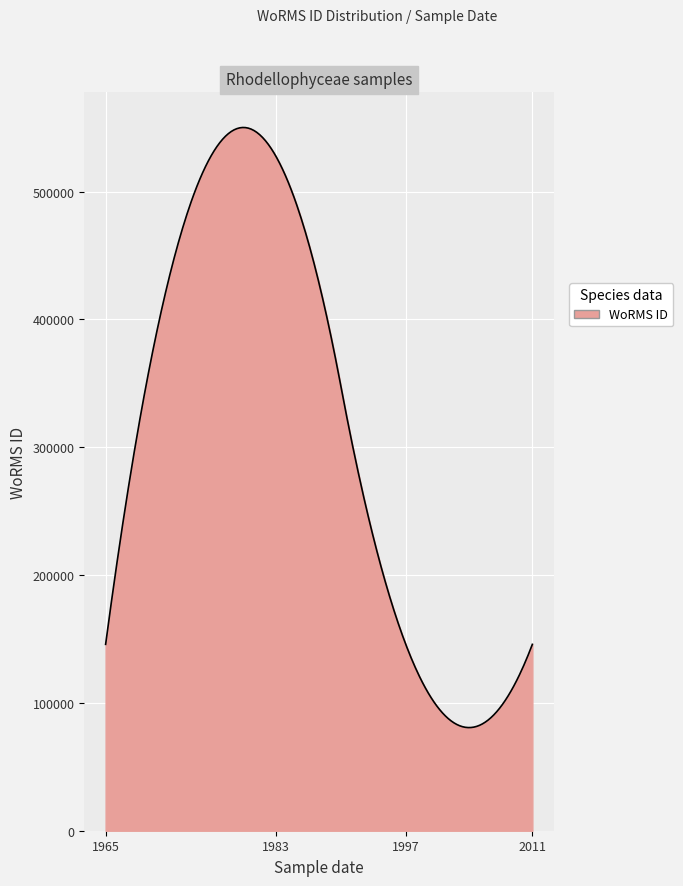

What is the maximum value shown in the chart?

550072.6